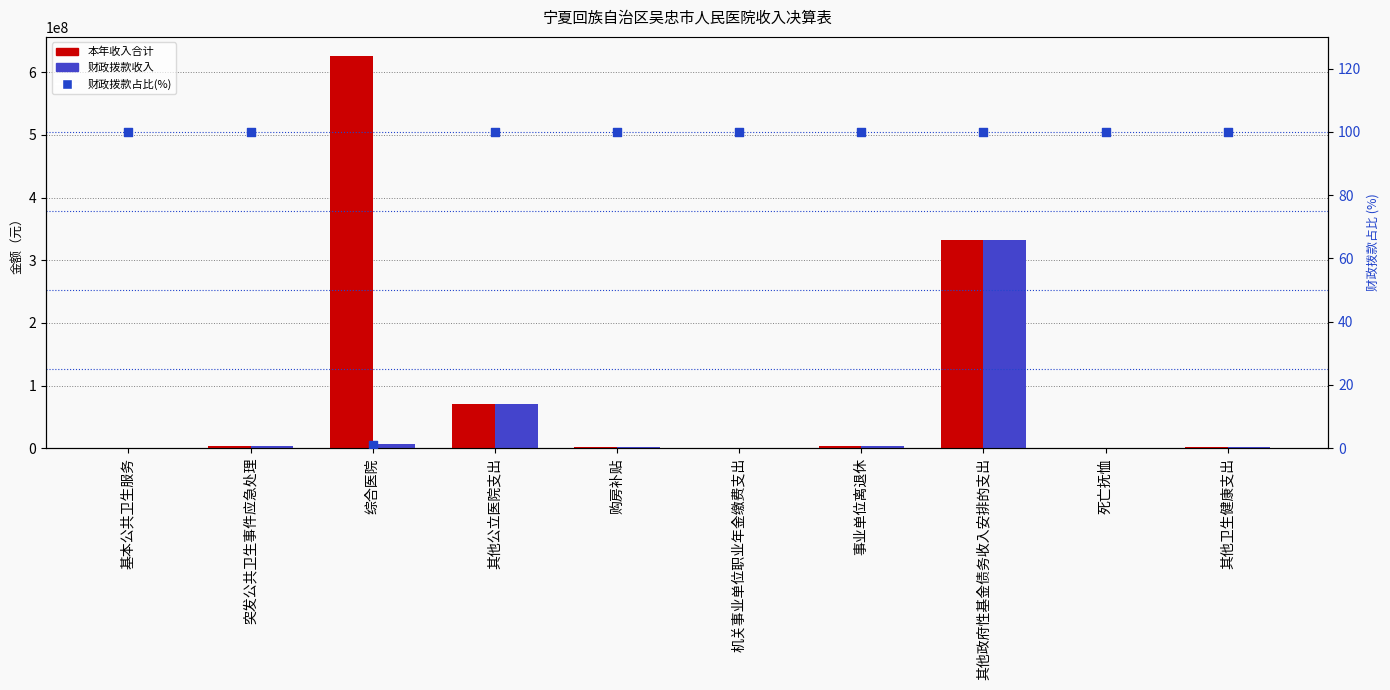

At how many categories does at least one series exceed 122410696?

2